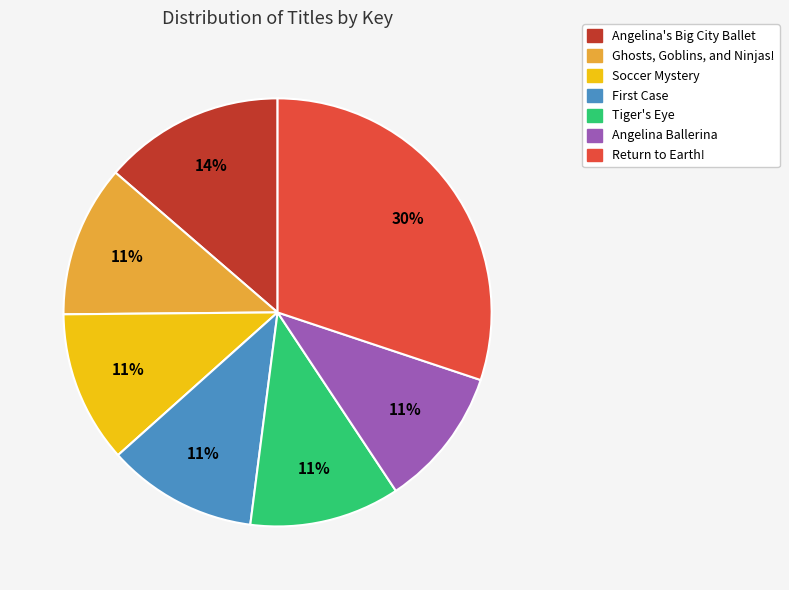

The Return to Earth! slice represents 41% of the pie. True or false?

False